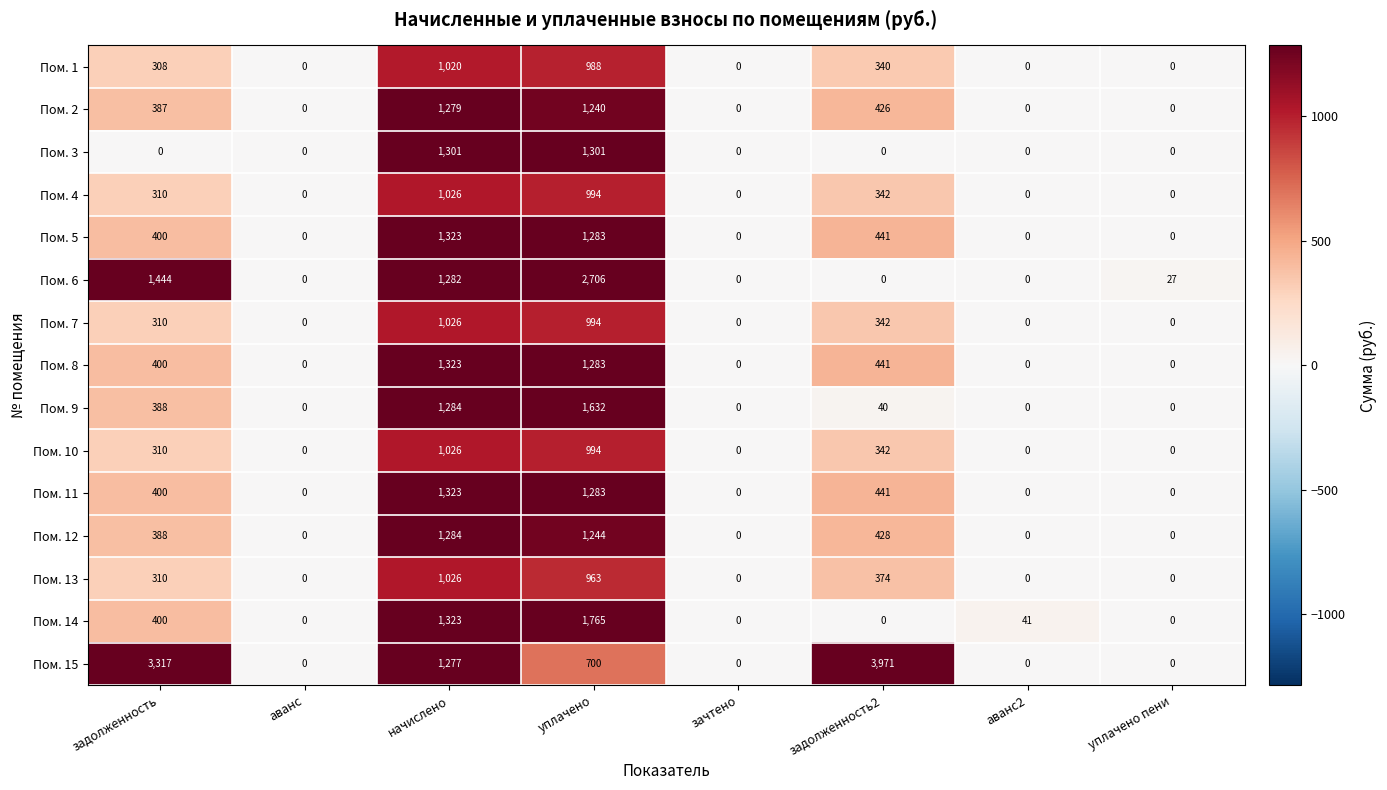

Which series changed the most between уплачено and аванс2?

Пом. 6